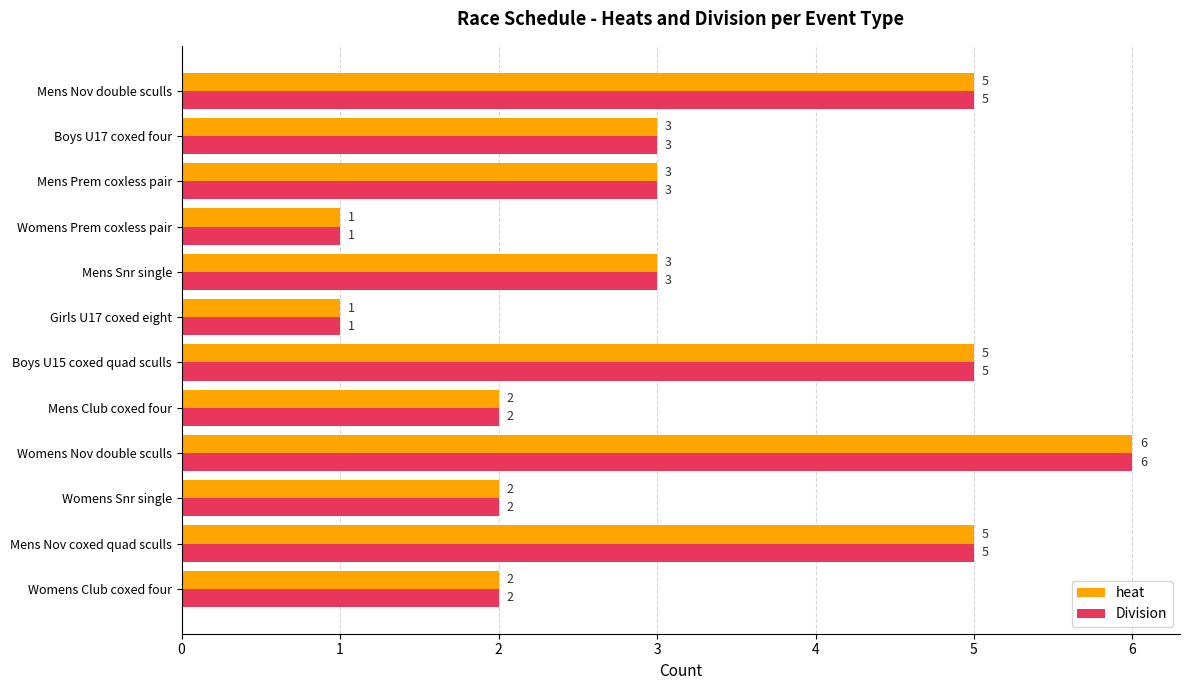

The value of Division at Womens Nov double sculls is 6. True or false?

True